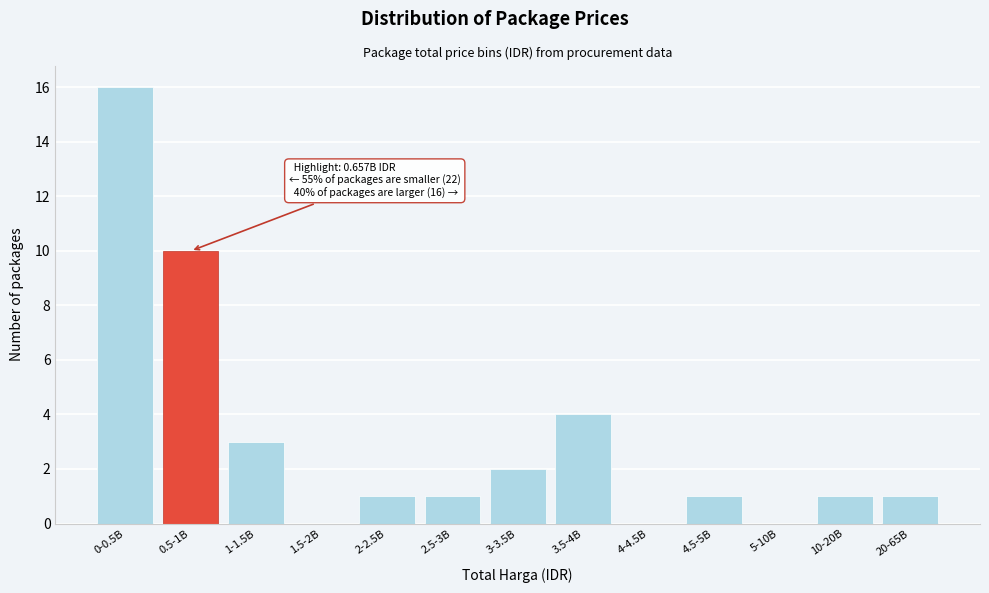

Reading right to left, extract all data points from this chart.

20-65B=1	10-20B=1	5-10B=0	4.5-5B=1	4-4.5B=0	3.5-4B=4	3-3.5B=2	2.5-3B=1	2-2.5B=1	1.5-2B=0	1-1.5B=3	0.5-1B=10	0-0.5B=16